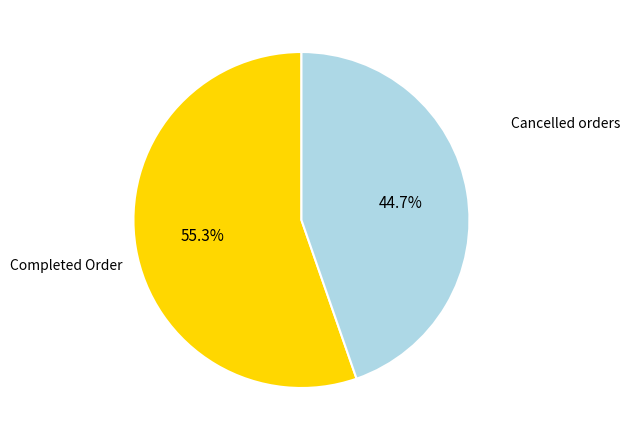

Does any single category account for the majority?

Yes